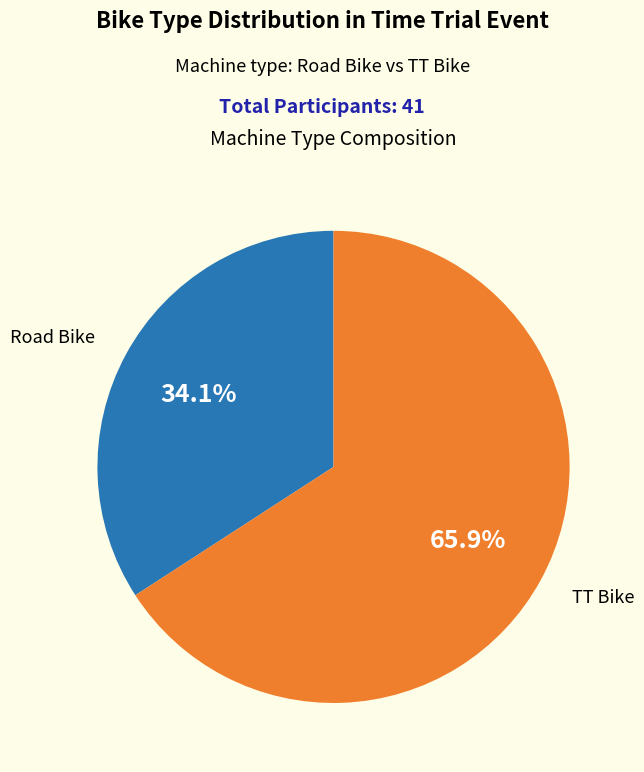

To the nearest percent, what is the difference between the largest and smallest slice percentages?

32%